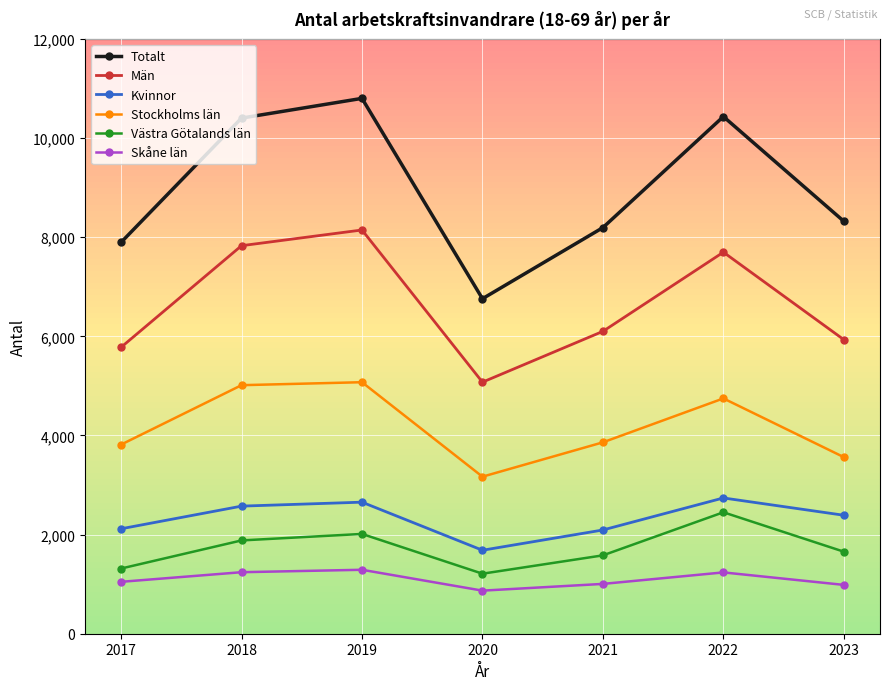

Between 2019 and 2020, which series saw the biggest shift?

Totalt